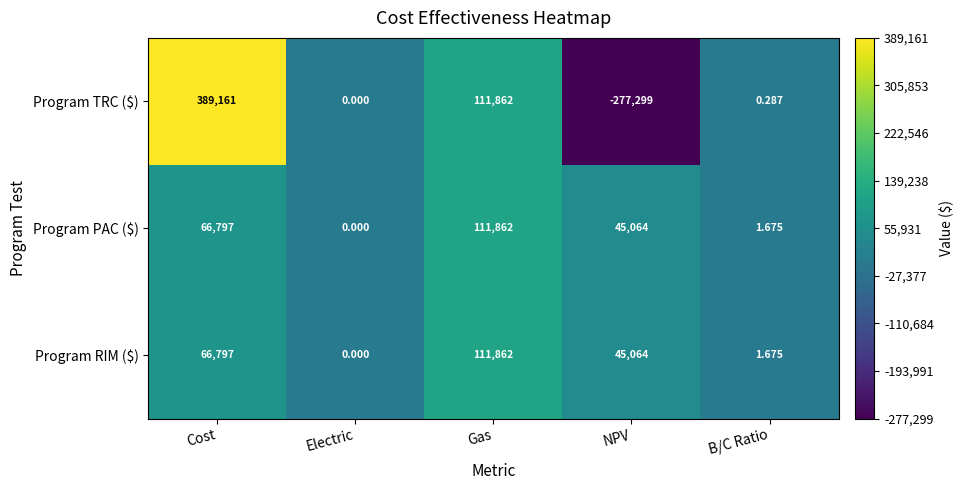

Count the number of categories in the chart.

5